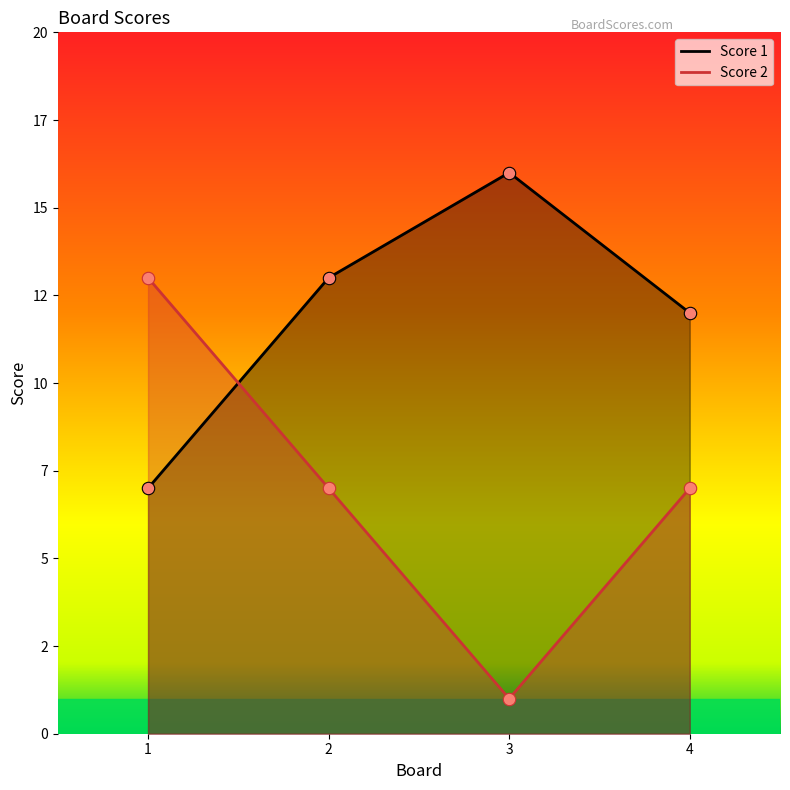

What is the total value across all series at 3?

17